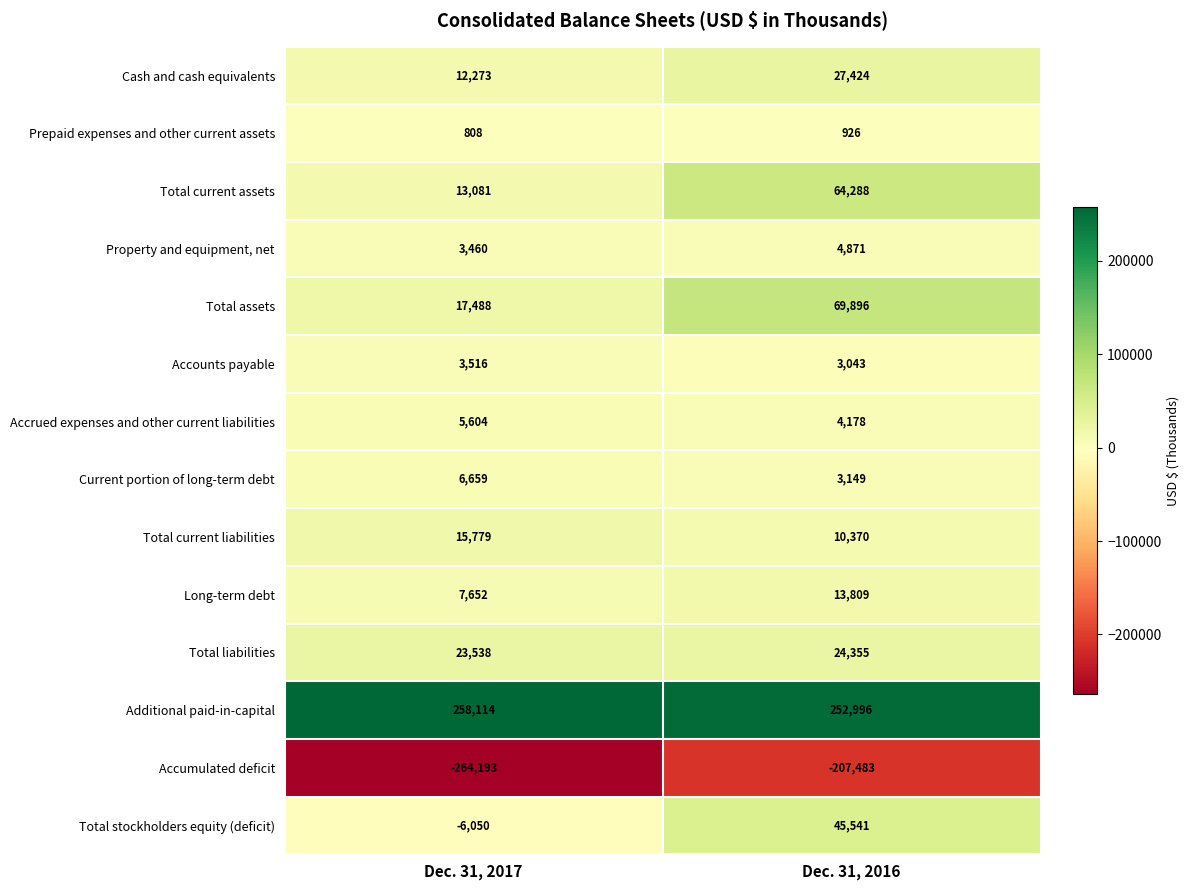

What is the average value of the Accrued expenses and other current liabilities series?

4891